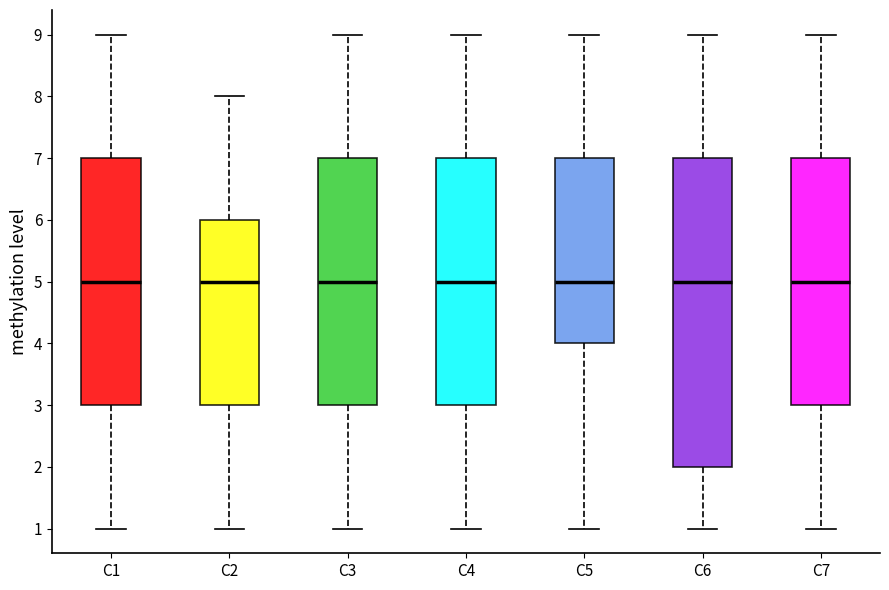

Reading left to right, read every box against the y-axis: the position of its median line, the range the box covers, and the ends of its whiskers. The values are not printed on the chart, so give them approximately, as read against the axis.

C1: median 5, box 3 to 7, whiskers 1 to 9
C2: median 5, box 3 to 6, whiskers 1 to 8
C3: median 5, box 3 to 7, whiskers 1 to 9
C4: median 5, box 3 to 7, whiskers 1 to 9
C5: median 5, box 4 to 7, whiskers 1 to 9
C6: median 5, box 2 to 7, whiskers 1 to 9
C7: median 5, box 3 to 7, whiskers 1 to 9